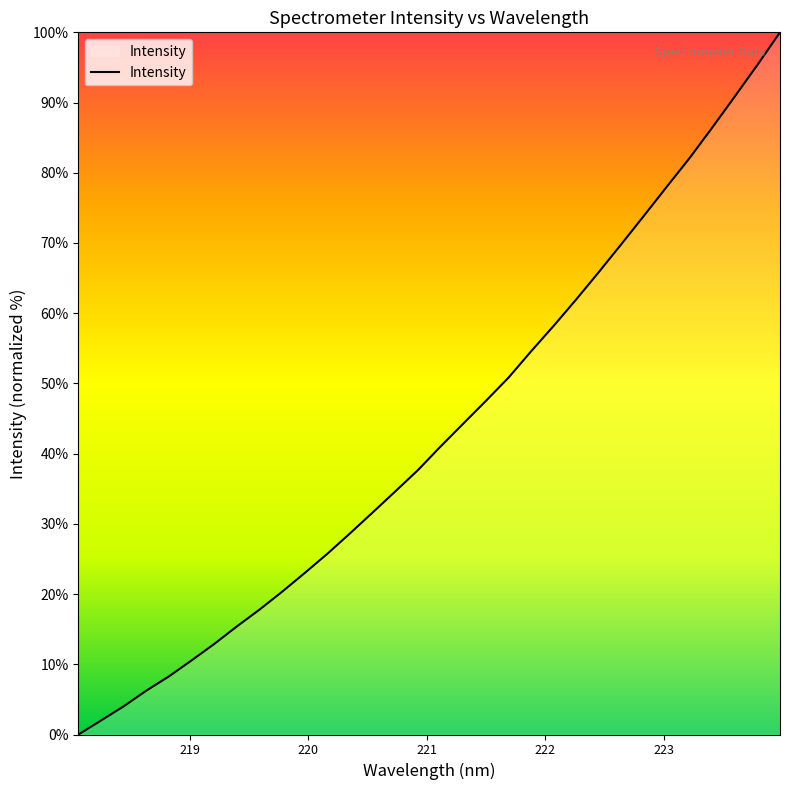

What is the greatest value displayed?

100.0